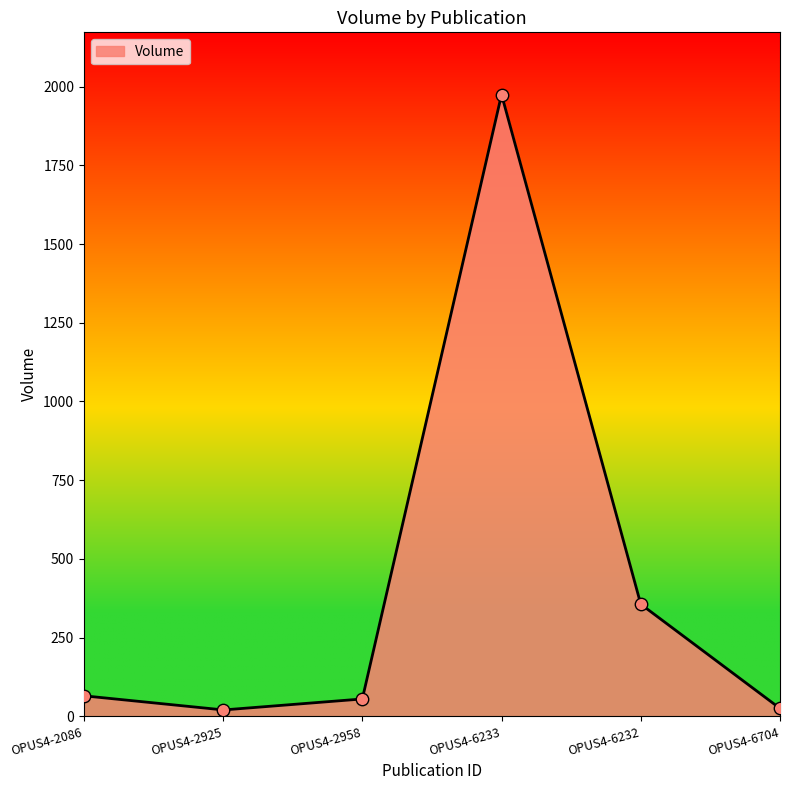

What is the change in value from OPUS4-2086 to OPUS4-6704?

-40